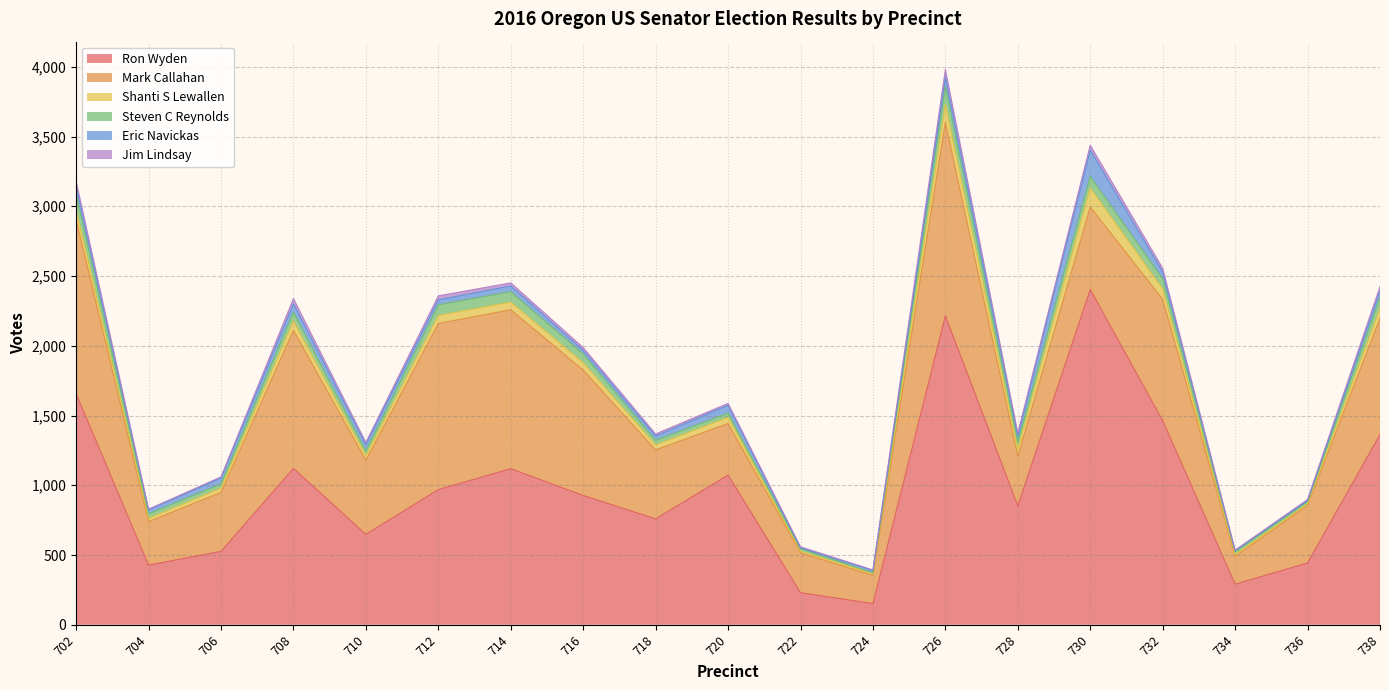

At which category does the chart reach its peak across all series?

730